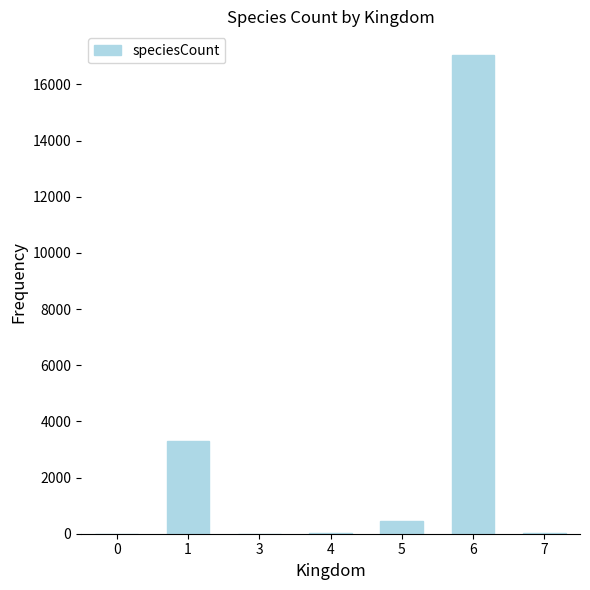

Which category has the highest value across all series?

6